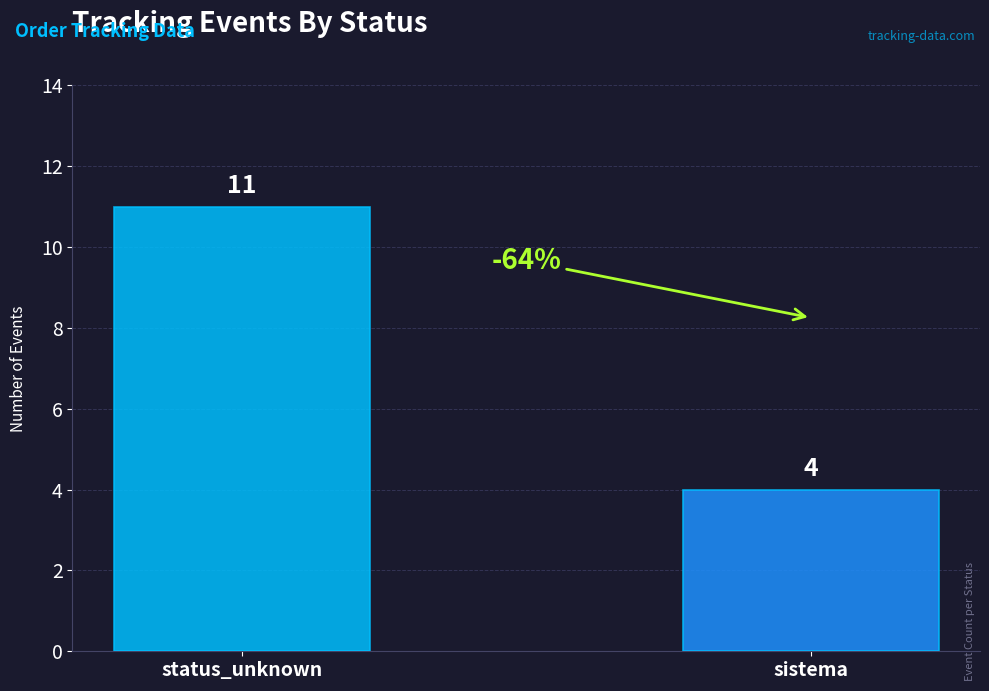

Reading left to right, what are all the values shown in this chart?

11	4